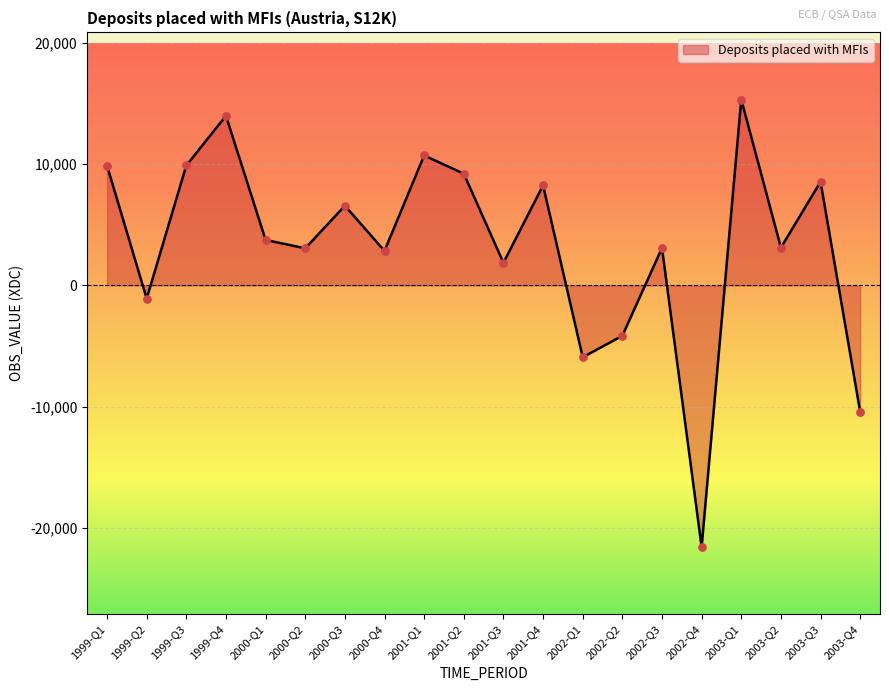

Which has a higher value, 1999-Q4 or 2002-Q3?

1999-Q4